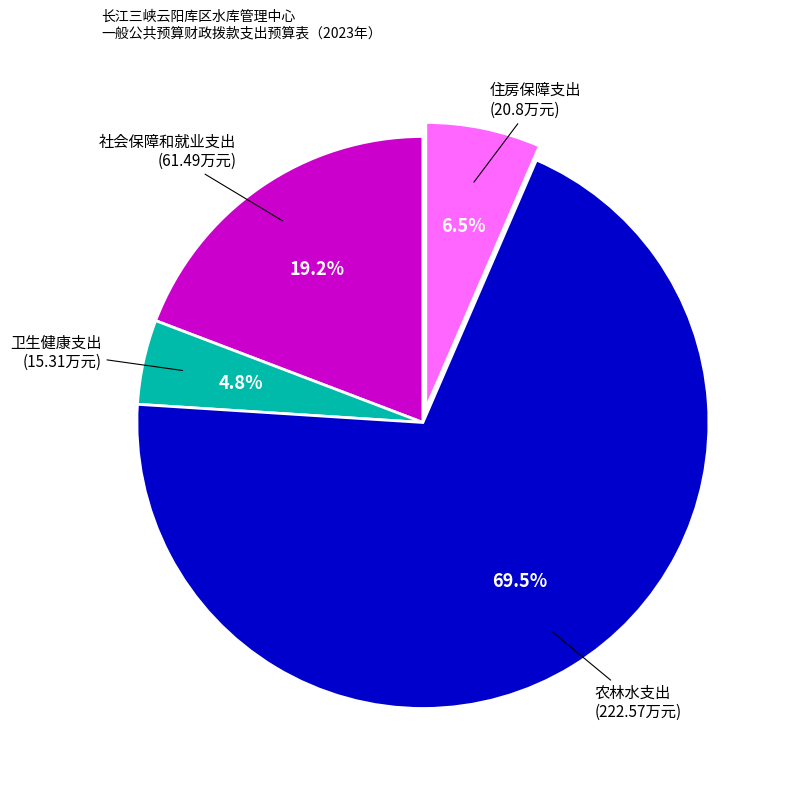

Is there a majority slice in this chart?

Yes